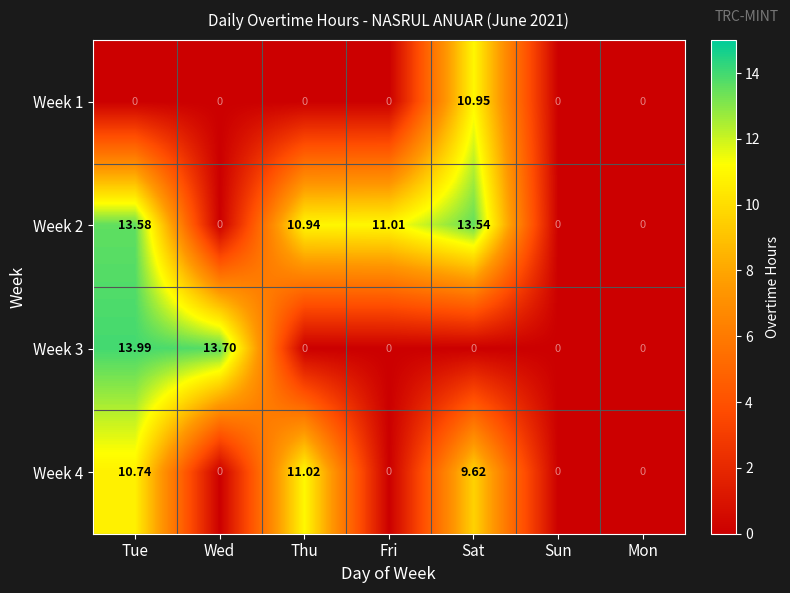

What is the difference between the highest and lowest values at Thu?

11.0